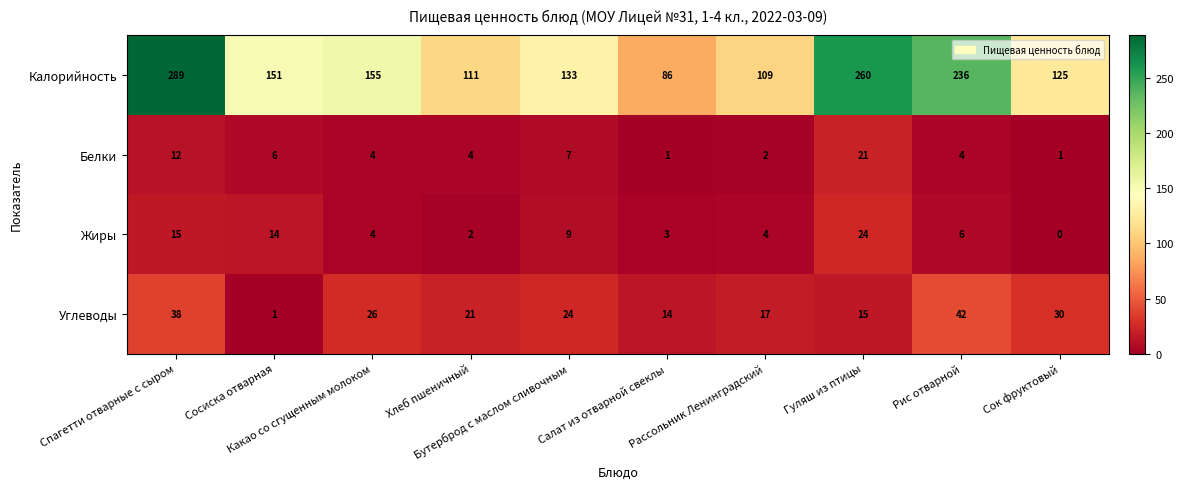

List the series in order of their peak value, lowest first.

Белки, Жиры, Углеводы, Калорийность